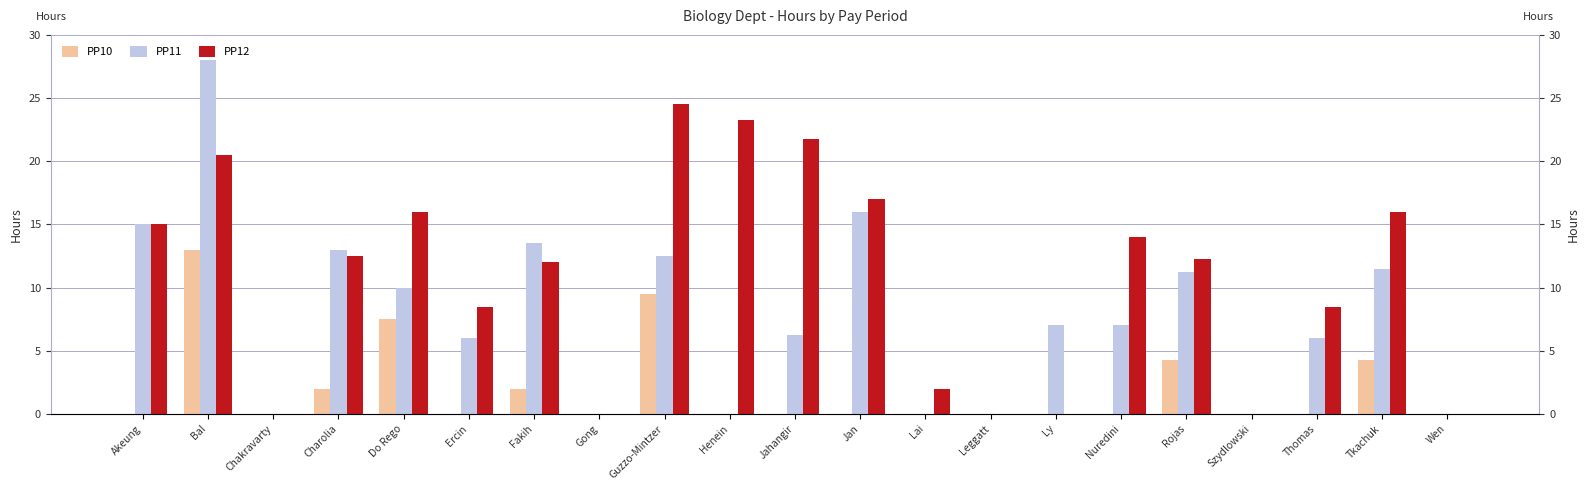

At which label does PP12 reach its minimum?

Chakravarty